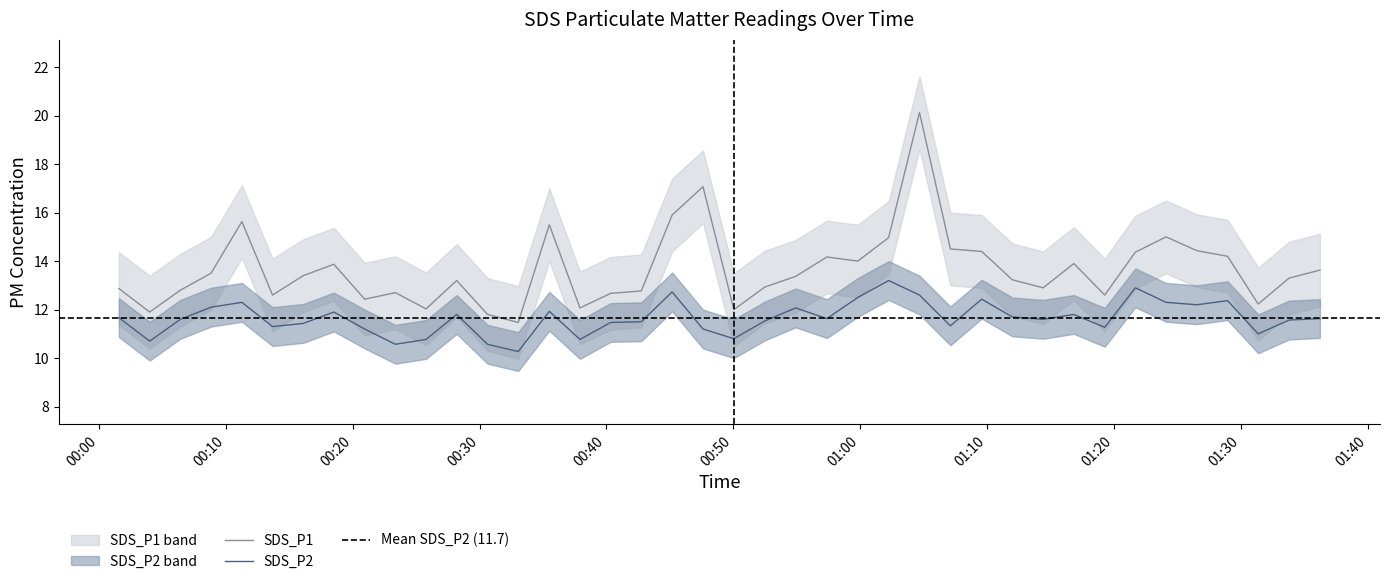

Reading right to left, transcribe all the data shown in this chart.

SDS_P1: 2021/10/10 01:36:15=13.6	2021/10/10 01:33:49=13.3	2021/10/10 01:31:23=12.2	2021/10/10 01:28:58=14.2	2021/10/10 01:26:33=14.4	2021/10/10 01:24:07=15.0	2021/10/10 01:21:42=14.4	2021/10/10 01:19:17=12.6	2021/10/10 01:16:51=13.9	2021/10/10 01:14:26=12.9	2021/10/10 01:12:00=13.2	2021/10/10 01:09:35=14.4	2021/10/10 01:07:07=14.5	2021/10/10 01:04:41=20.1	2021/10/10 01:02:15=15.0	2021/10/10 00:59:49=14.0	2021/10/10 00:57:23=14.2	2021/10/10 00:54:55=13.4	2021/10/10 00:52:29=12.9	2021/10/10 00:50:03=12.0	2021/10/10 00:47:37=17.1	2021/10/10 00:45:11=15.9	2021/10/10 00:42:45=12.8	2021/10/10 00:40:20=12.7	2021/10/10 00:37:55=12.1	2021/10/10 00:35:30=15.5	2021/10/10 00:33:03=11.5	2021/10/10 00:30:38=11.8	2021/10/10 00:28:12=13.2	2021/10/10 00:25:47=12.0	2021/10/10 00:23:22=12.7	2021/10/10 00:20:57=12.4	2021/10/10 00:18:31=13.9	2021/10/10 00:16:06=13.4	2021/10/10 00:13:41=12.6	2021/10/10 00:11:16=15.6	2021/10/10 00:08:50=13.5	2021/10/10 00:06:25=12.8	2021/10/10 00:04:00=11.9	2021/10/10 00:01:34=12.9
SDS_P2: 2021/10/10 01:36:15=11.6	2021/10/10 01:33:49=11.6	2021/10/10 01:31:23=11.0	2021/10/10 01:28:58=12.4	2021/10/10 01:26:33=12.2	2021/10/10 01:24:07=12.3	2021/10/10 01:21:42=12.9	2021/10/10 01:19:17=11.3	2021/10/10 01:16:51=11.8	2021/10/10 01:14:26=11.6	2021/10/10 01:12:00=11.7	2021/10/10 01:09:35=12.4	2021/10/10 01:07:07=11.3	2021/10/10 01:04:41=12.6	2021/10/10 01:02:15=13.2	2021/10/10 00:59:49=12.5	2021/10/10 00:57:23=11.6	2021/10/10 00:54:55=12.1	2021/10/10 00:52:29=11.5	2021/10/10 00:50:03=10.8	2021/10/10 00:47:37=11.2	2021/10/10 00:45:11=12.7	2021/10/10 00:42:45=11.5	2021/10/10 00:40:20=11.5	2021/10/10 00:37:55=10.8	2021/10/10 00:35:30=11.9	2021/10/10 00:33:03=10.3	2021/10/10 00:30:38=10.6	2021/10/10 00:28:12=11.8	2021/10/10 00:25:47=10.8	2021/10/10 00:23:22=10.6	2021/10/10 00:20:57=11.2	2021/10/10 00:18:31=11.9	2021/10/10 00:16:06=11.4	2021/10/10 00:13:41=11.3	2021/10/10 00:11:16=12.3	2021/10/10 00:08:50=12.1	2021/10/10 00:06:25=11.6	2021/10/10 00:04:00=10.7	2021/10/10 00:01:34=11.7